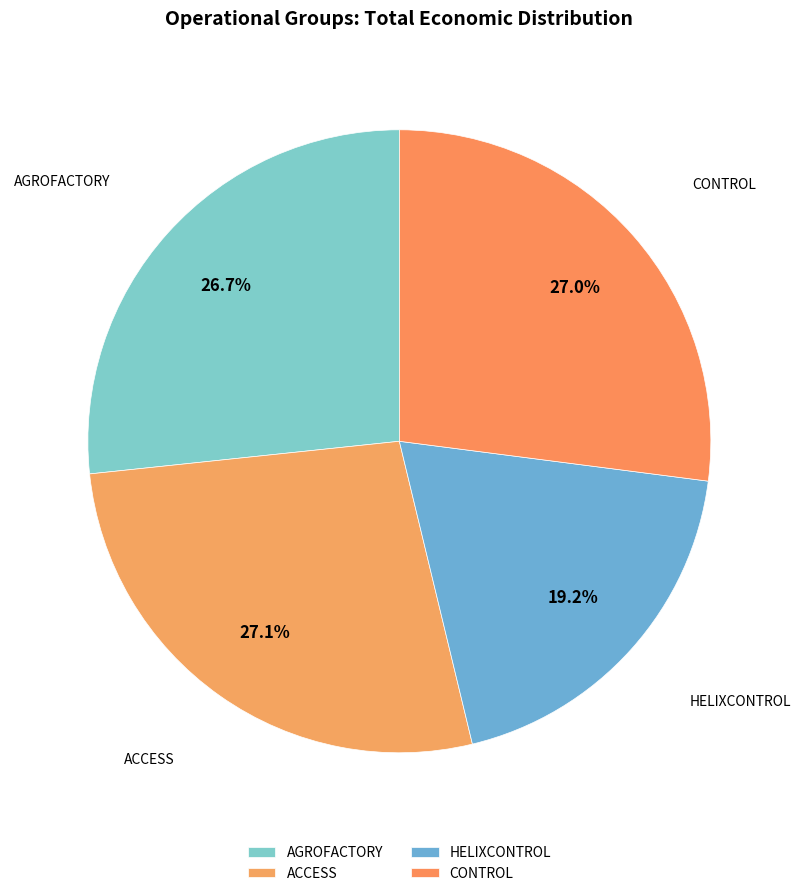

Does ACCESS account for over 50% of the chart?

No